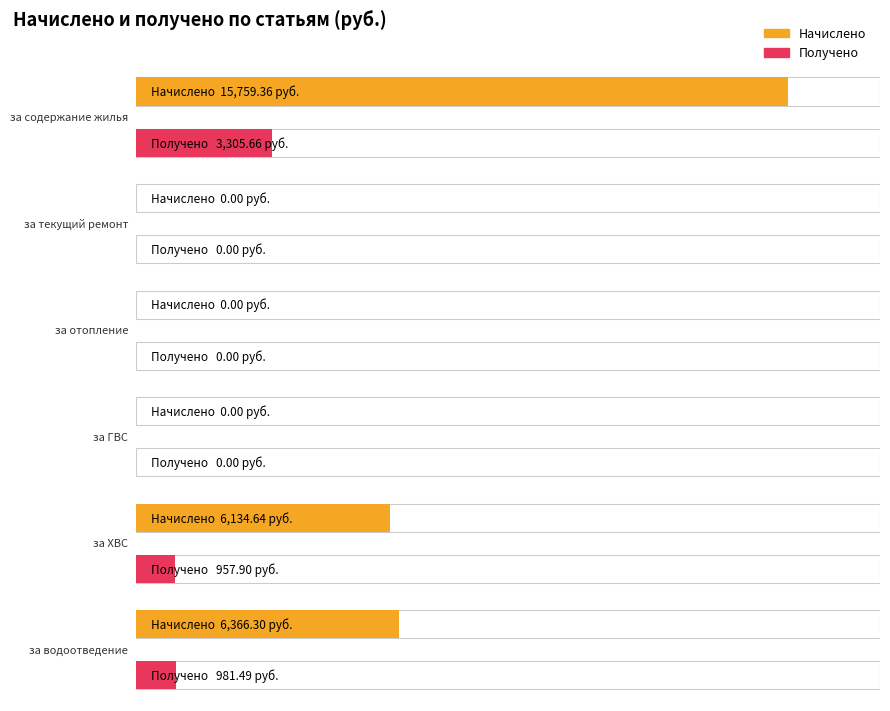

How many data points in Получено are less than 957?

3